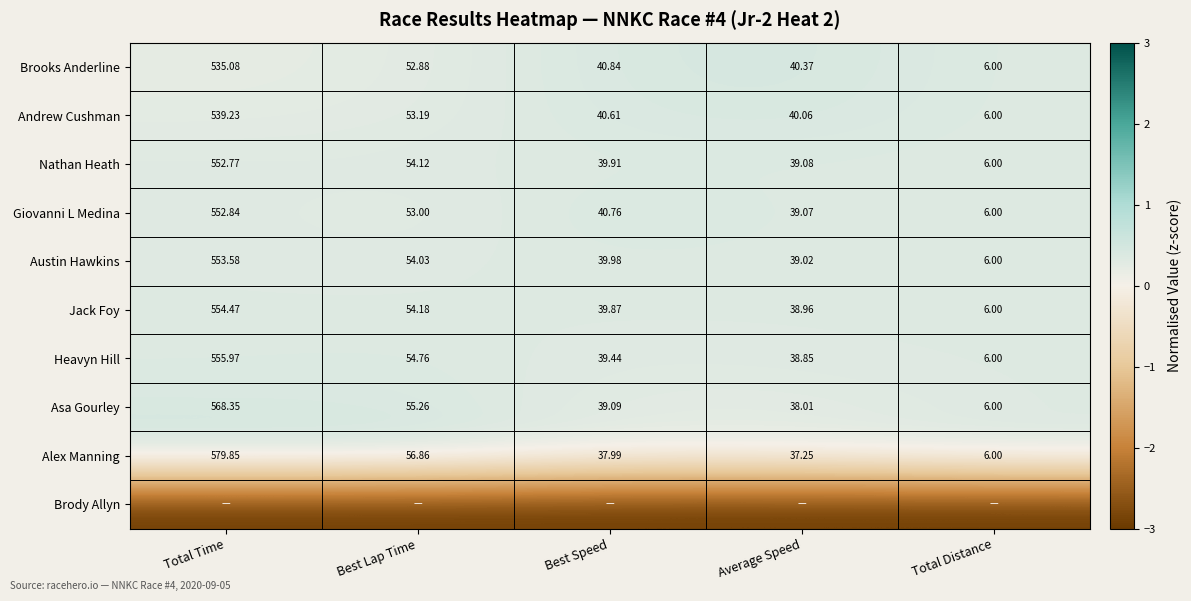

Is the value of Andrew Cushman at Total Time greater than the value of Heavyn Hill at Best Lap Time?

Yes